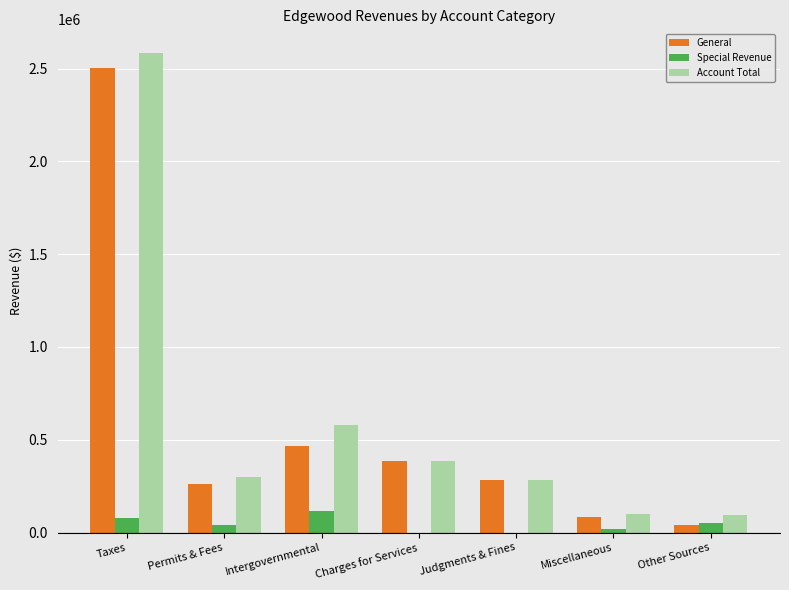

What is the greatest value displayed?

2582420